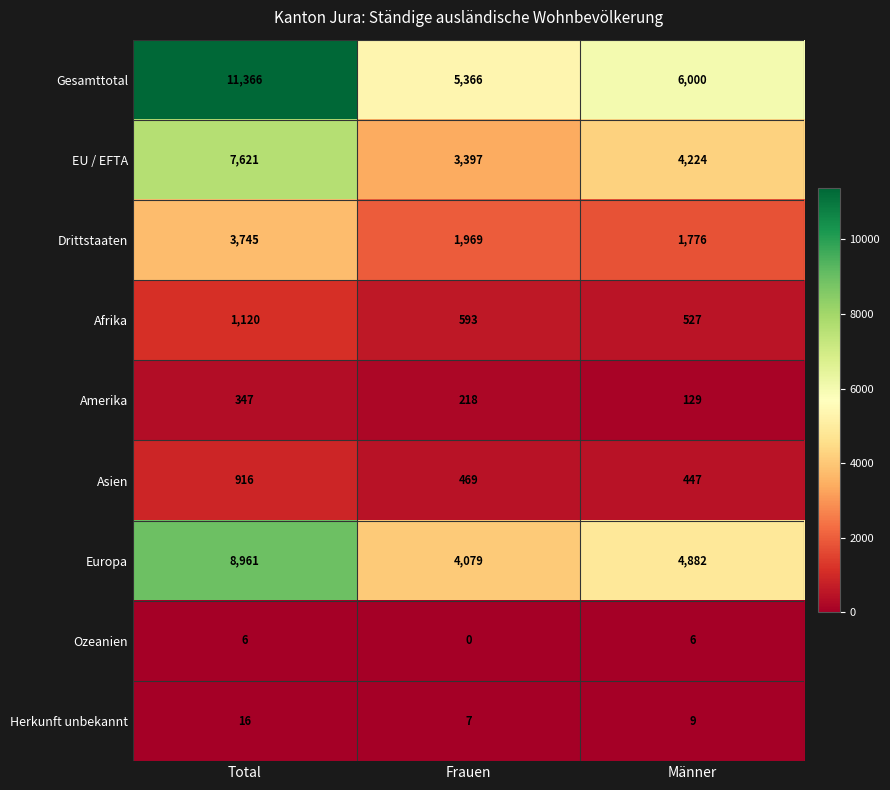

What is the spread (max minus min) of values at Männer?

5994